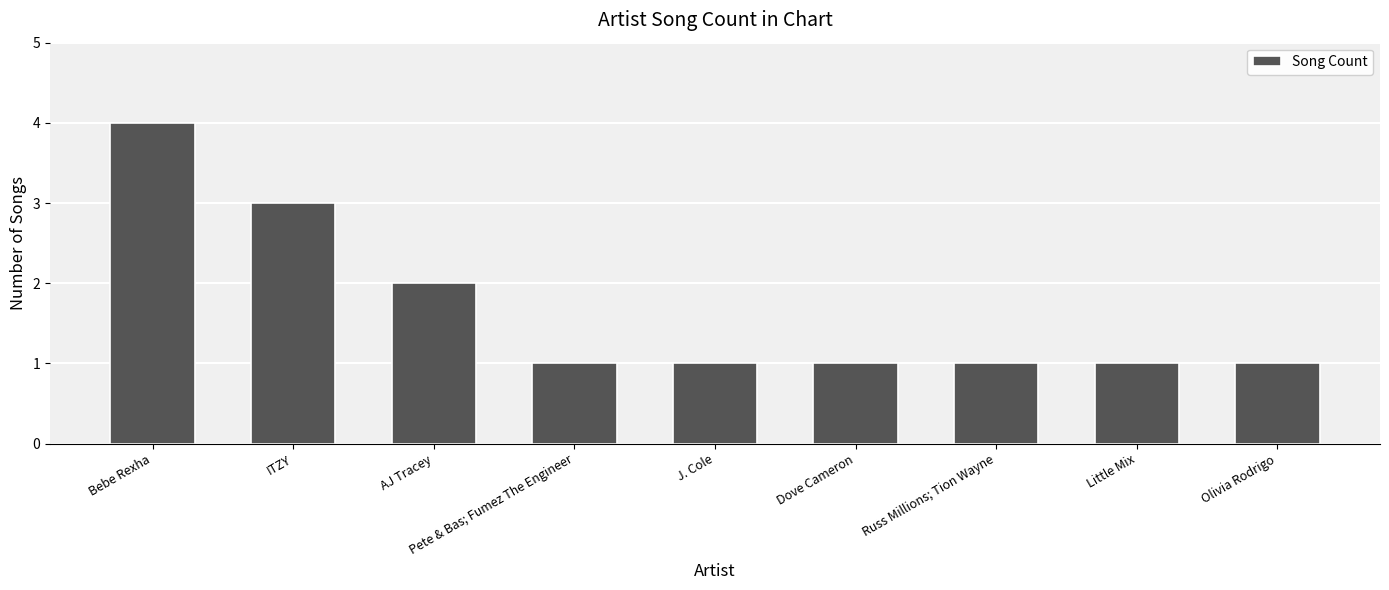

Which label corresponds to the largest value in the chart?

Bebe Rexha